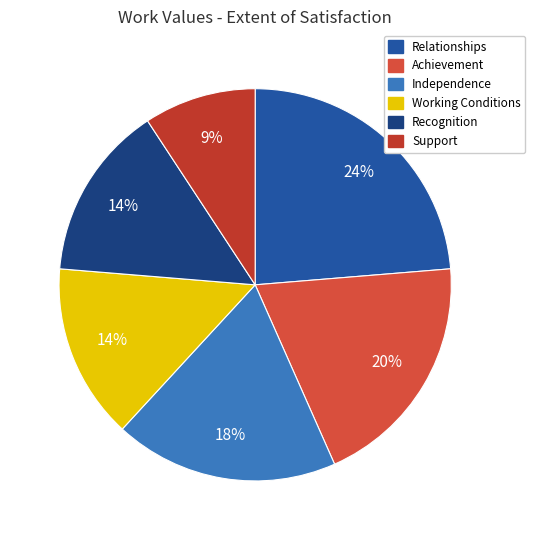

What percentage is the Working Conditions slice, to the nearest percent?

14%